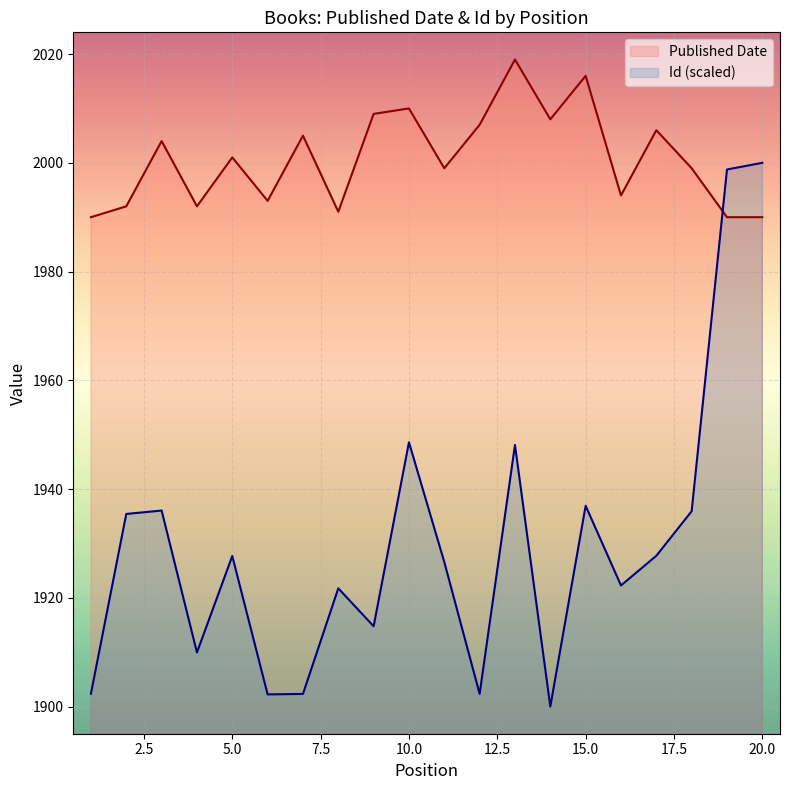

What is the greatest value displayed?

2019.0